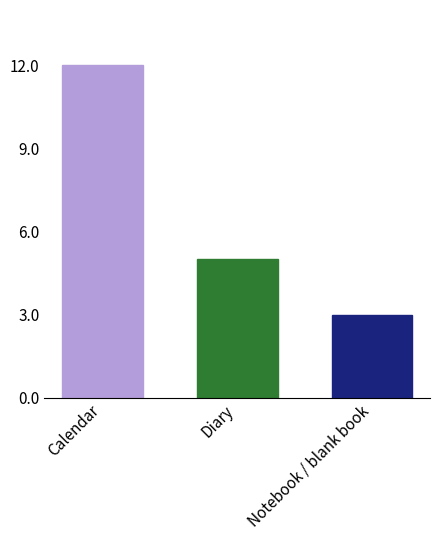

What is the value of the 2nd bar from the left?

5